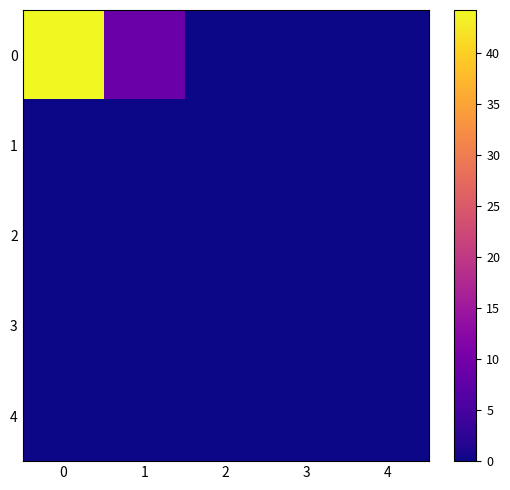

Rank the series by their maximum value, from highest to lowest.

0, 1, 2, 3, 4